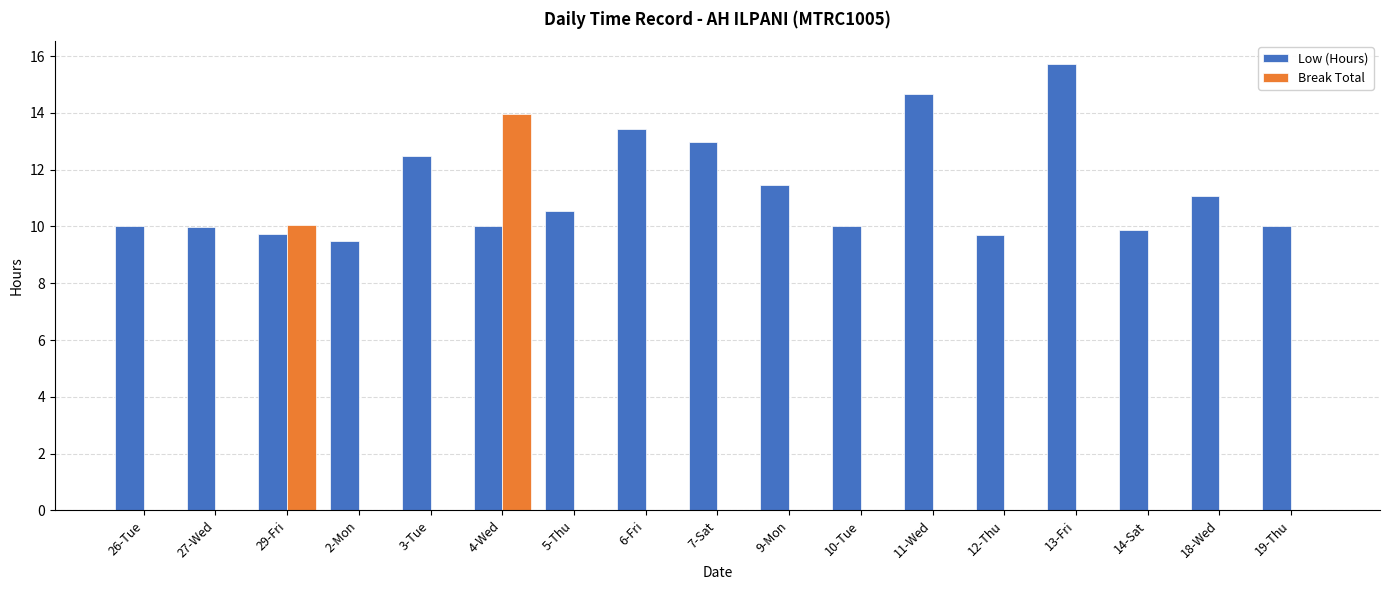

How many groups of bars are there?

17